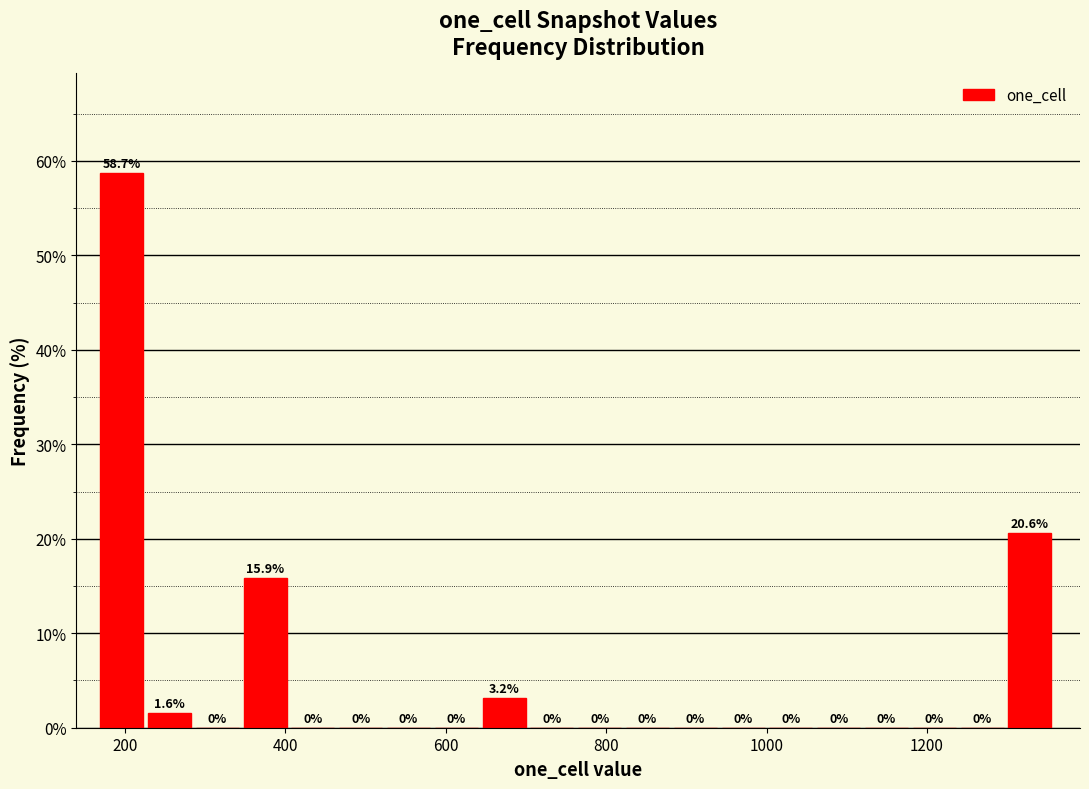

Around what value on the x-axis is the tallest bar? Give the approximate position of its centre, as read against the axis.

200